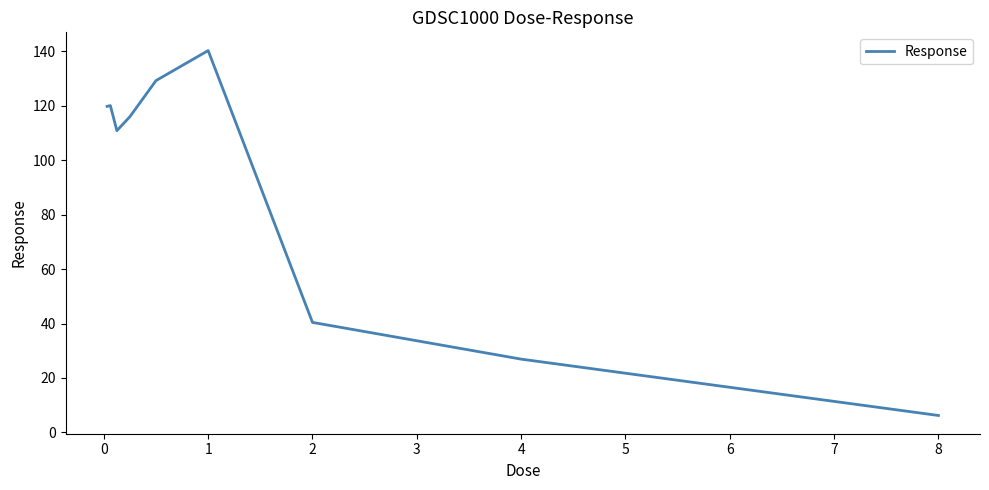

What is the smallest value displayed?

6.2